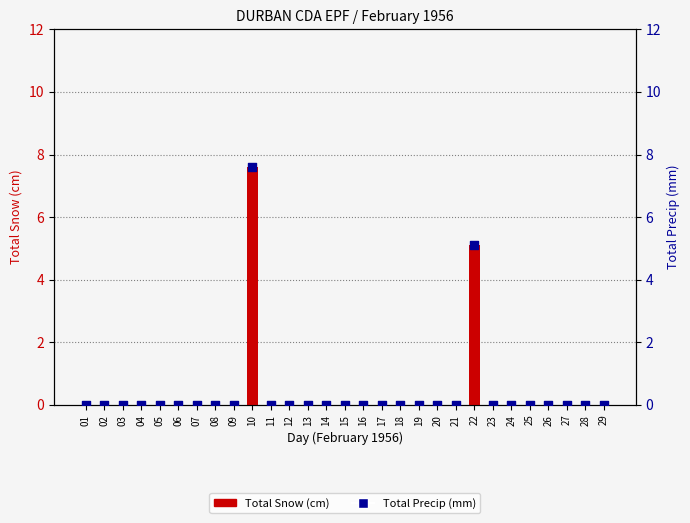

At which category is the sum across all series the highest?

10